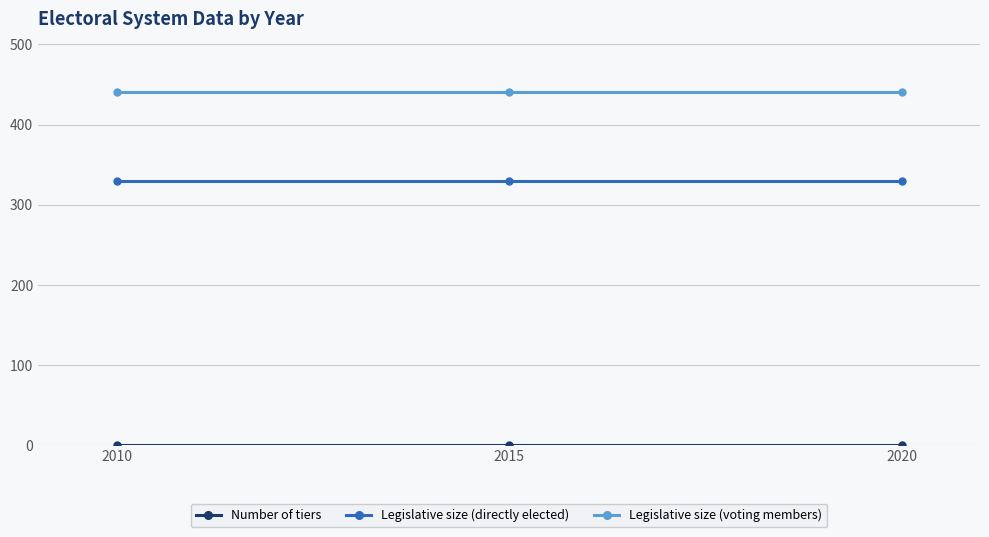

The value of Legislative size (directly elected) at 2020 is 561. True or false?

False